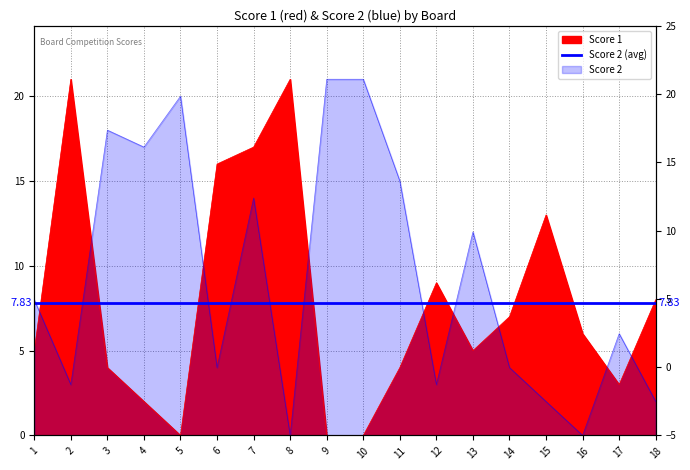

True or false: Score 2 has a value of 7 at 10.

False